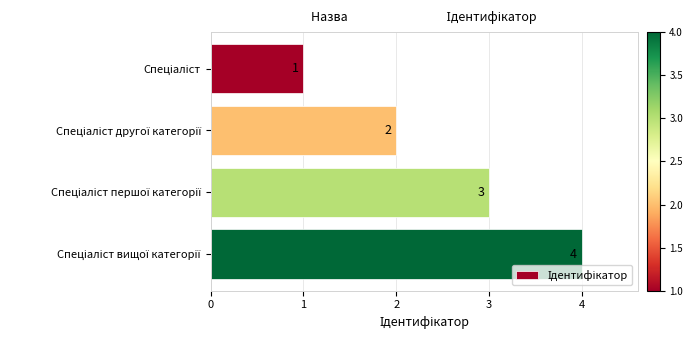

Count the values in the range 2 to 4.

3